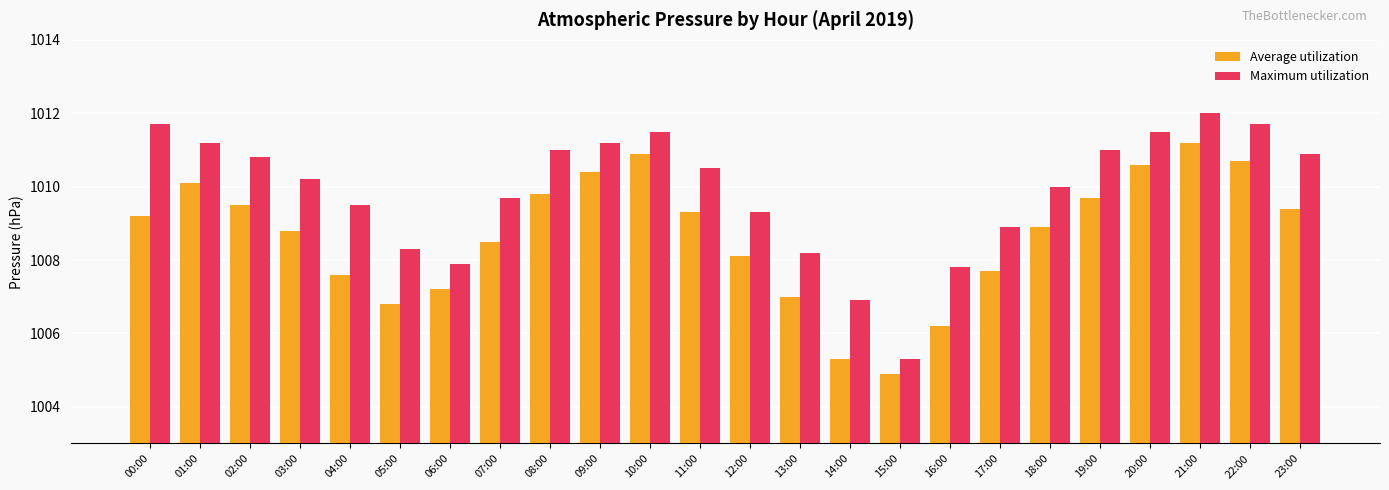

Which category has the highest value in the Maximum utilization series?

21:00